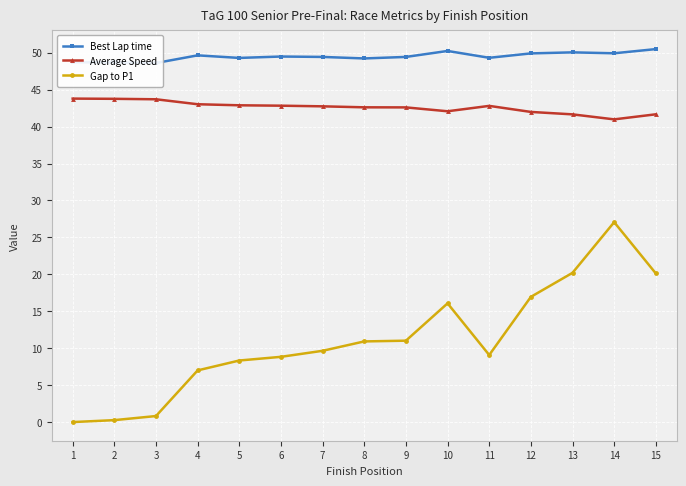

In Best Lap time, how many points are lower than both neighbors (excluding endpoints)?

5